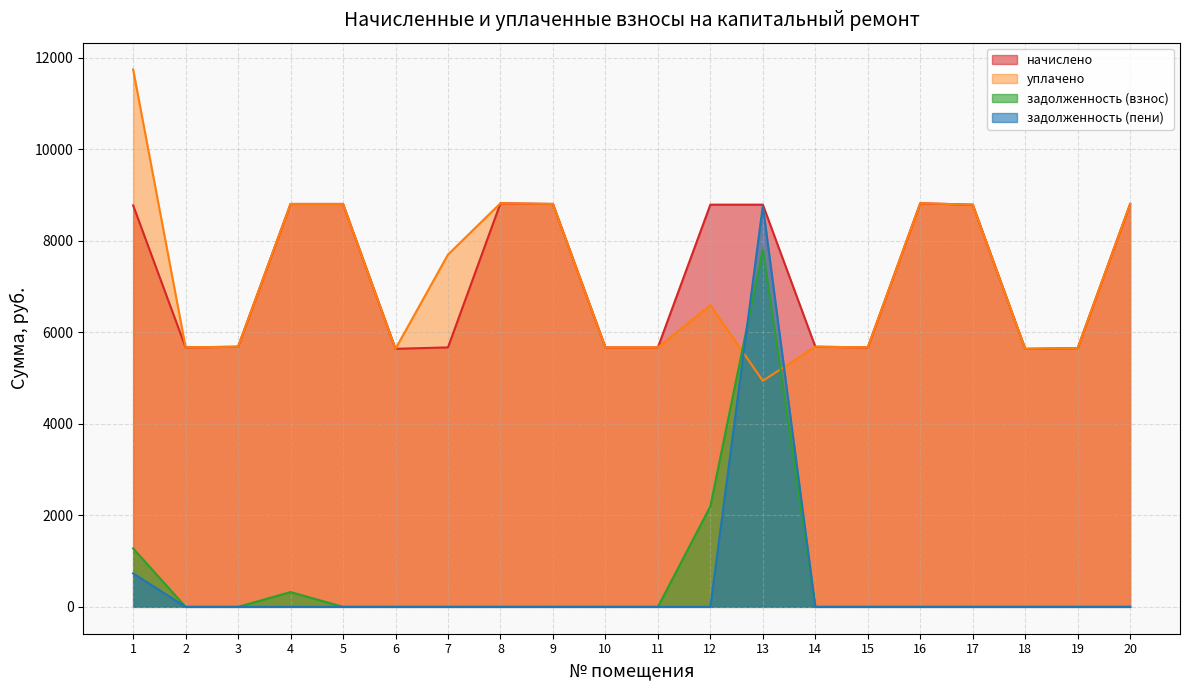

How many series are shown in this chart?

4